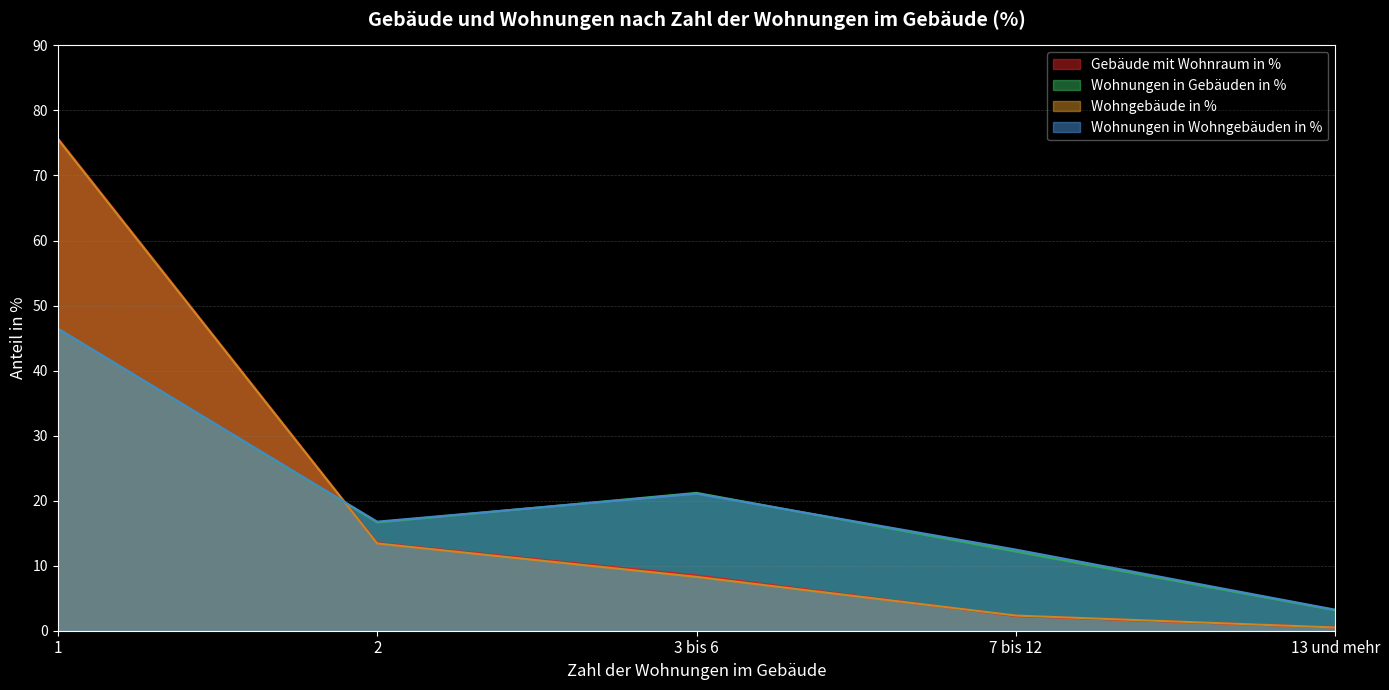

True or false: Gebäude mit Wohnraum in % has a value of 1.0 at 7 bis 12.

False